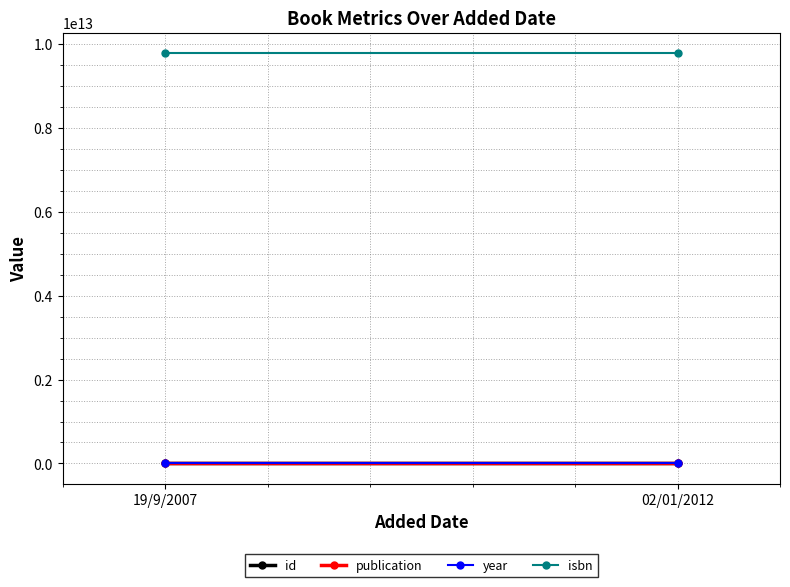

Where is id nearest to the value 652?

19/9/2007